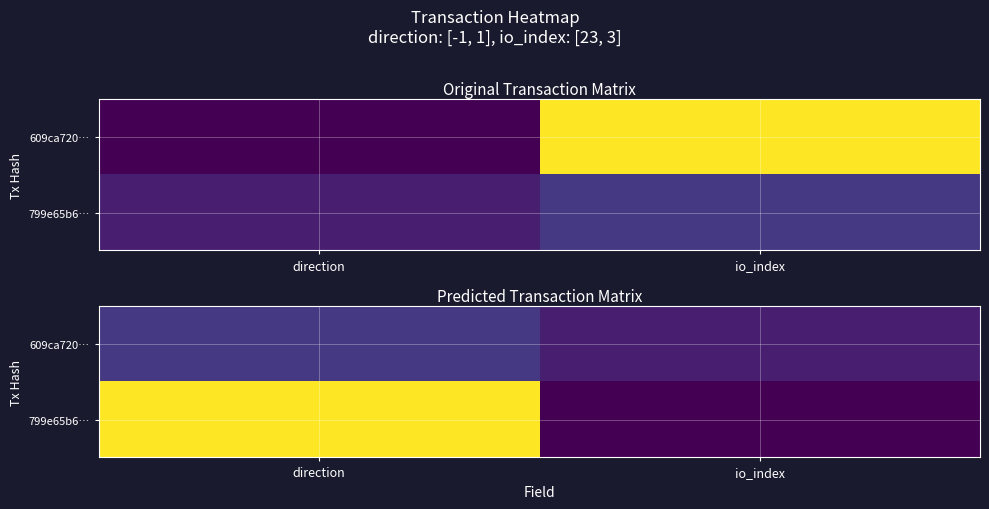

Rank the categories by 799e65b6… value from highest to lowest.

direction, io_index